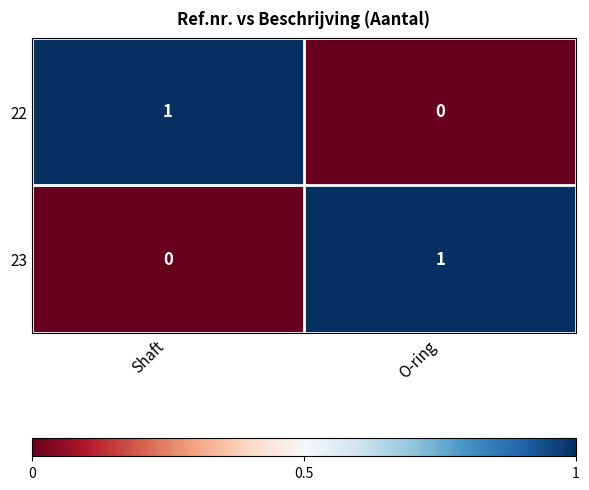

Is it true that 22 equals 1 at Shaft?

True